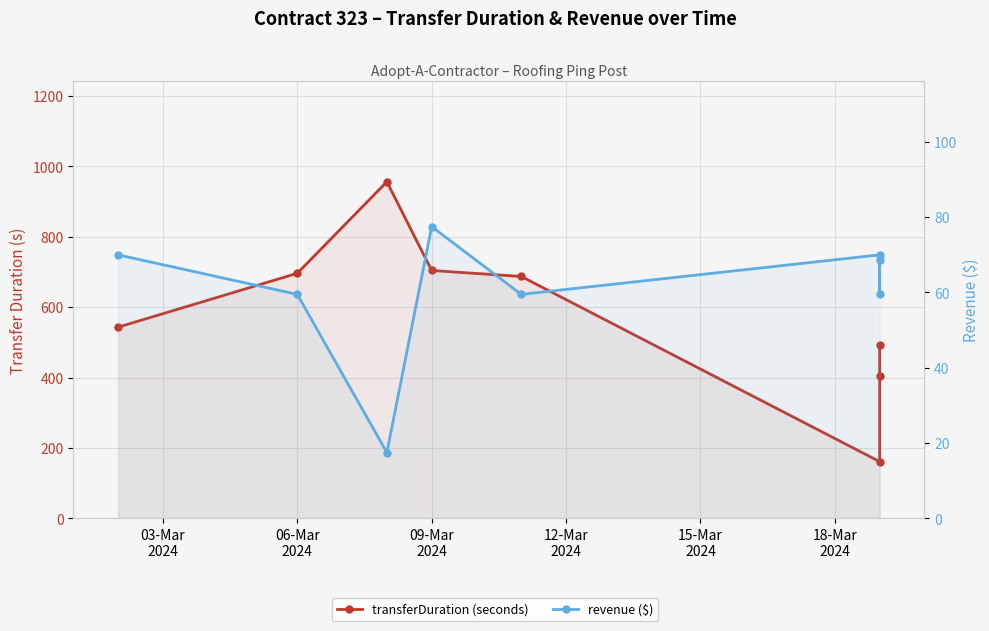

What are all the series names shown in the legend?

transferDuration (seconds), revenue ($)